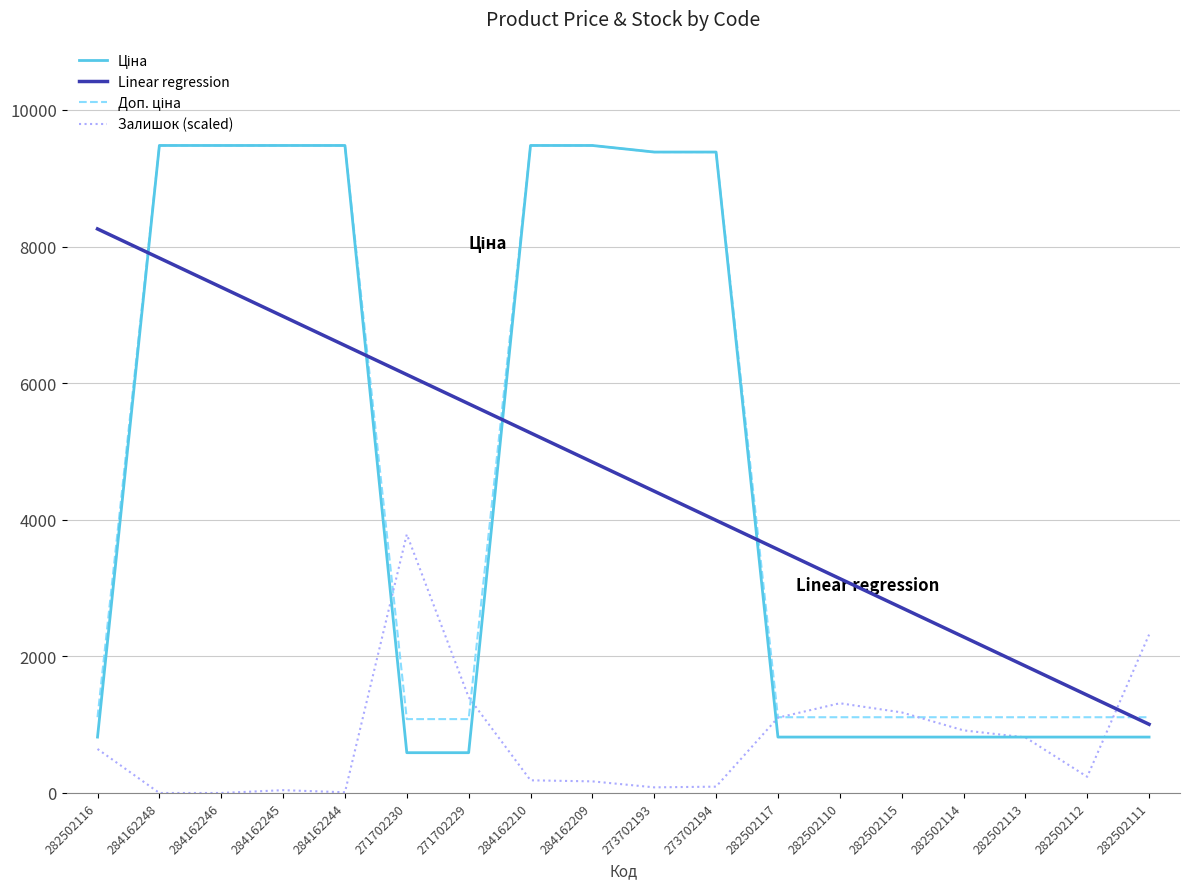

How many values in the Linear regression series are below 4845?

9